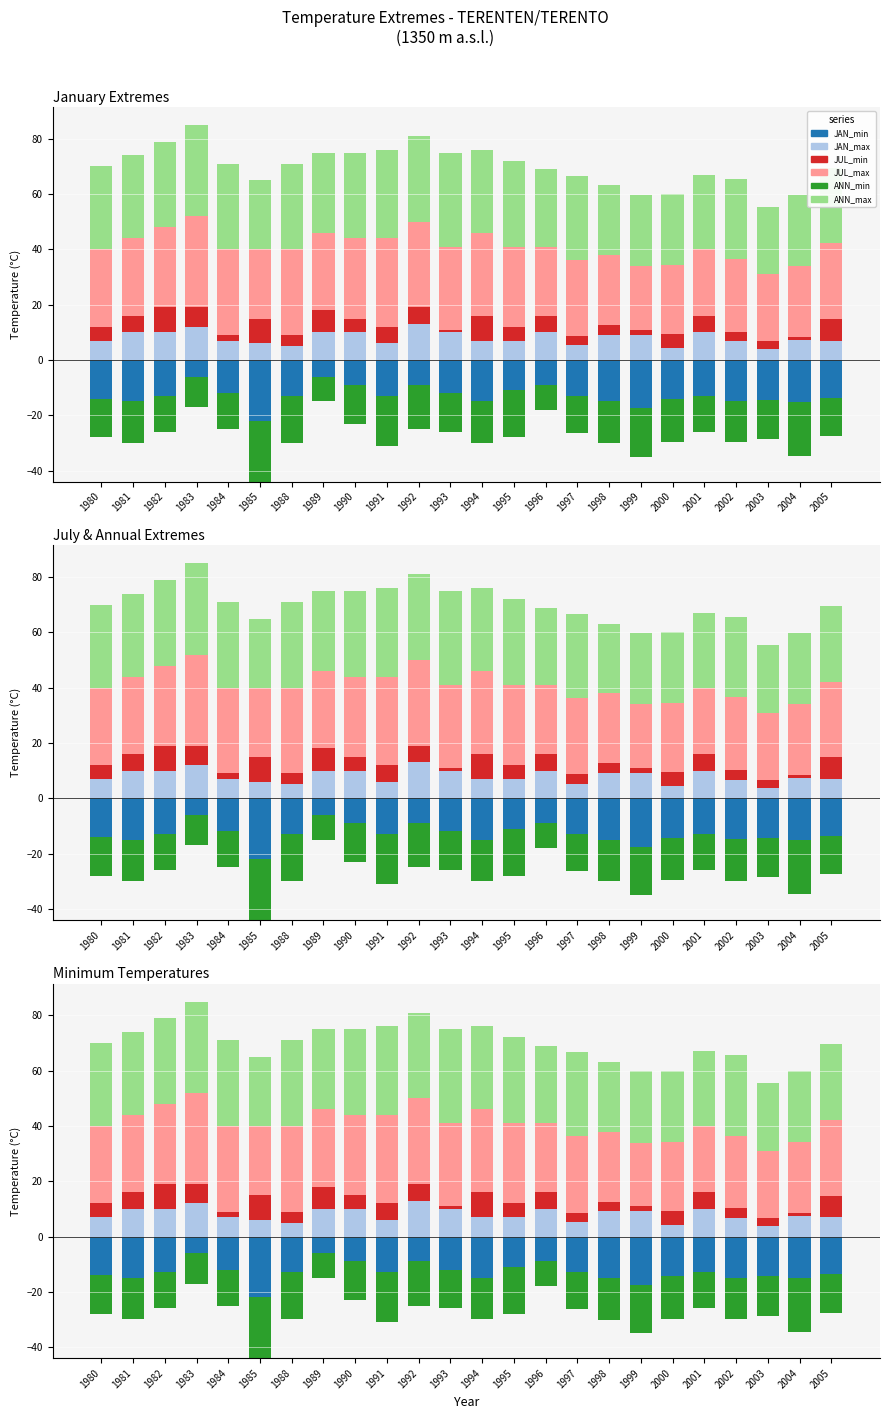

At how many categories does at least one series exceed 30?

10